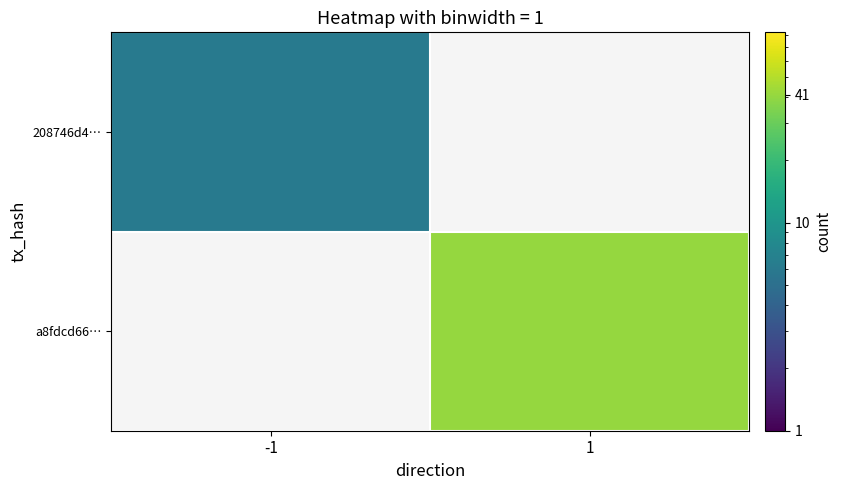

What value does the a8fdcd66… series have at 1?

41.0